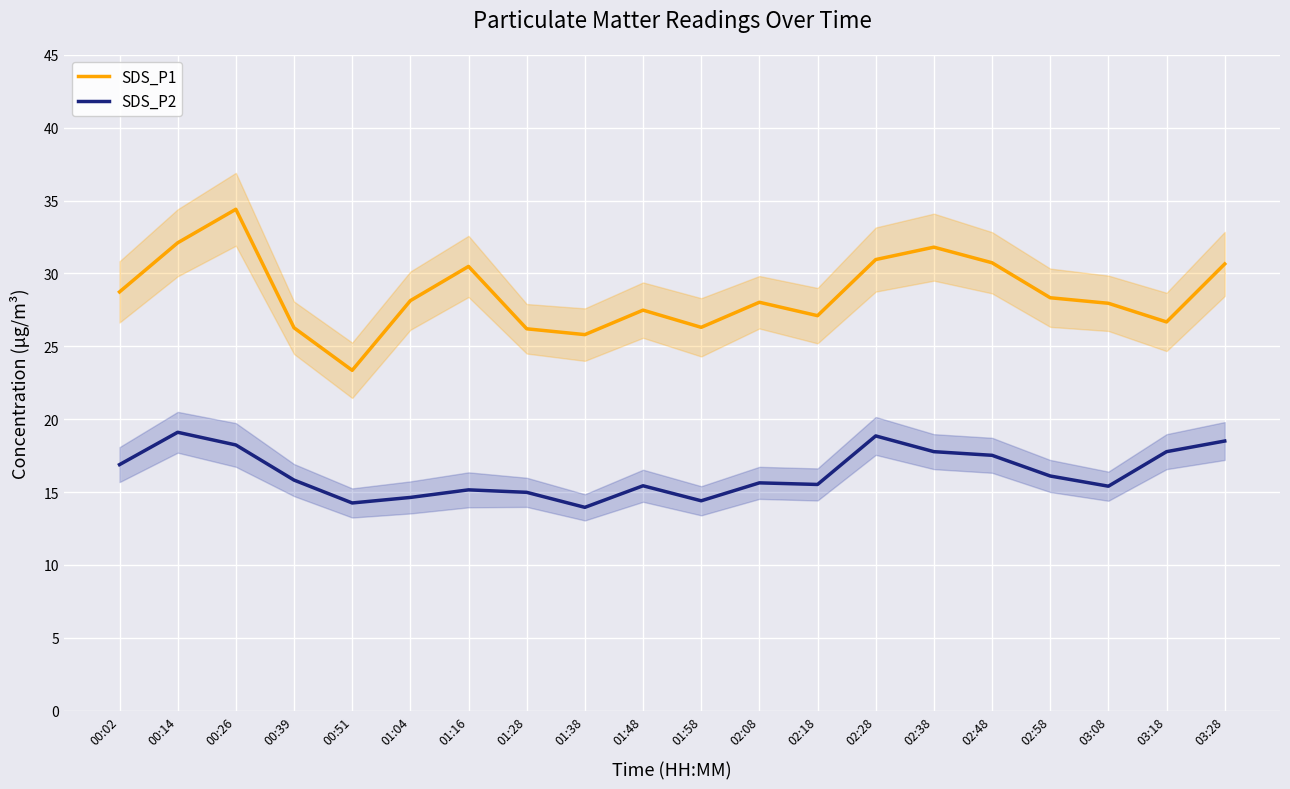

At which label is SDS_P1 closest to 28?

02:08